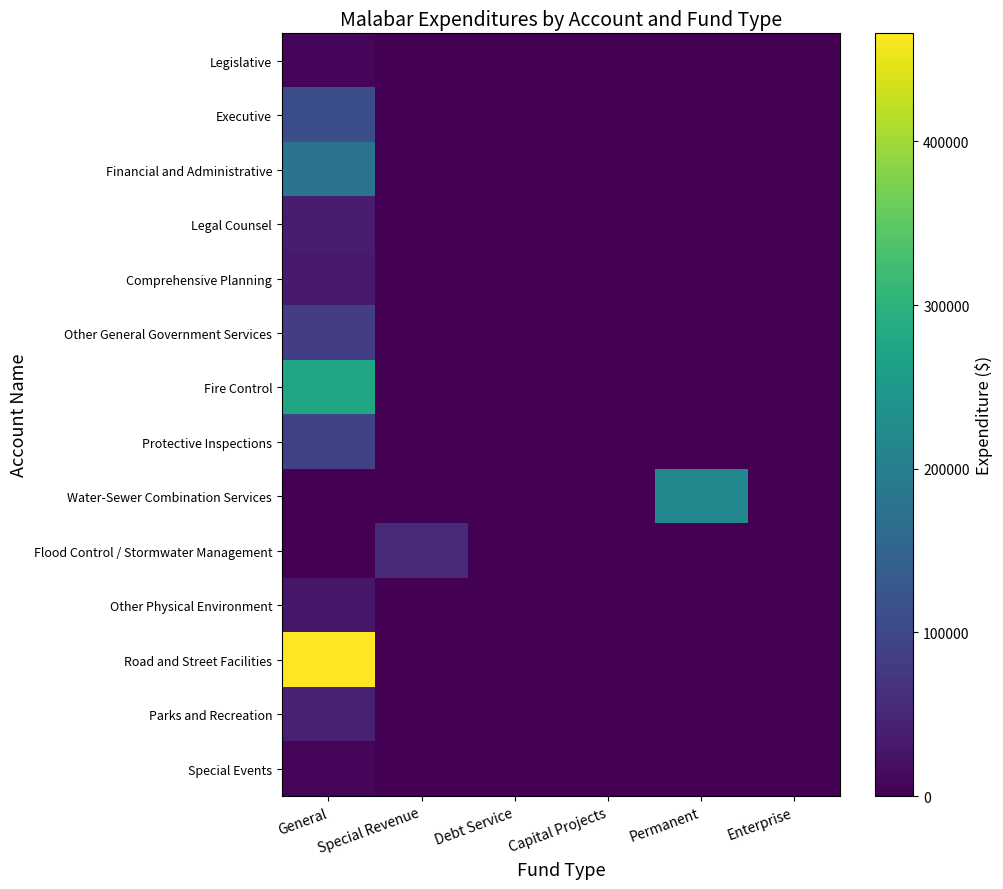

Reading left to right, list all the values displayed in this chart.

Legislative: General=7191	Special Revenue=0	Debt Service=0	Capital Projects=0	Permanent=0	Enterprise=0
Executive: General=111230	Special Revenue=0	Debt Service=0	Capital Projects=0	Permanent=0	Enterprise=0
Financial and Administrative: General=179272	Special Revenue=0	Debt Service=0	Capital Projects=0	Permanent=0	Enterprise=0
Legal Counsel: General=35660	Special Revenue=0	Debt Service=0	Capital Projects=0	Permanent=0	Enterprise=0
Comprehensive Planning: General=33447	Special Revenue=0	Debt Service=0	Capital Projects=0	Permanent=0	Enterprise=0
Other General Government Services: General=84930	Special Revenue=0	Debt Service=0	Capital Projects=0	Permanent=0	Enterprise=0
Fire Control: General=275370	Special Revenue=0	Debt Service=0	Capital Projects=0	Permanent=0	Enterprise=0
Protective Inspections: General=89541	Special Revenue=0	Debt Service=0	Capital Projects=0	Permanent=0	Enterprise=0
Water-Sewer Combination Services: General=0	Special Revenue=0	Debt Service=0	Capital Projects=0	Permanent=216919	Enterprise=0
Flood Control / Stormwater Management: General=0	Special Revenue=56454	Debt Service=0	Capital Projects=0	Permanent=0	Enterprise=0
Other Physical Environment: General=30348	Special Revenue=0	Debt Service=0	Capital Projects=0	Permanent=0	Enterprise=0
Road and Street Facilities: General=465988	Special Revenue=0	Debt Service=0	Capital Projects=0	Permanent=0	Enterprise=0
Parks and Recreation: General=42431	Special Revenue=0	Debt Service=0	Capital Projects=0	Permanent=0	Enterprise=0
Special Events: General=5808	Special Revenue=0	Debt Service=0	Capital Projects=0	Permanent=0	Enterprise=0